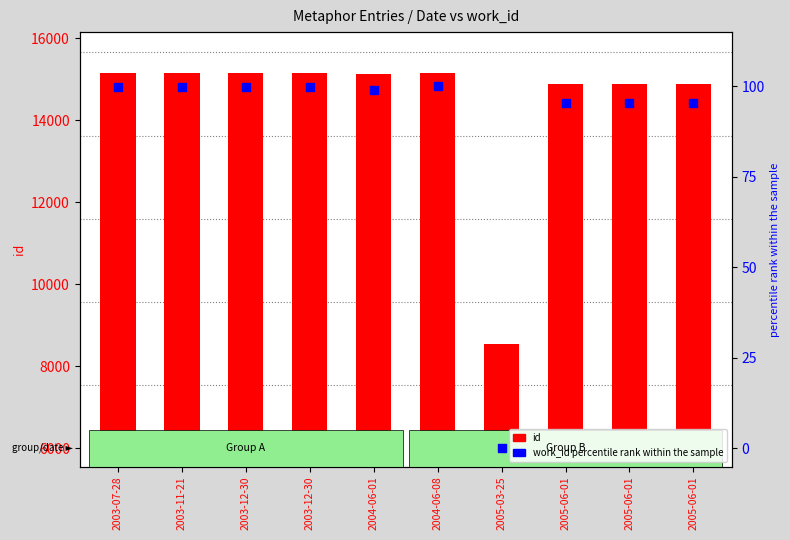

At which category is the sum across all series the highest?

2004-06-08